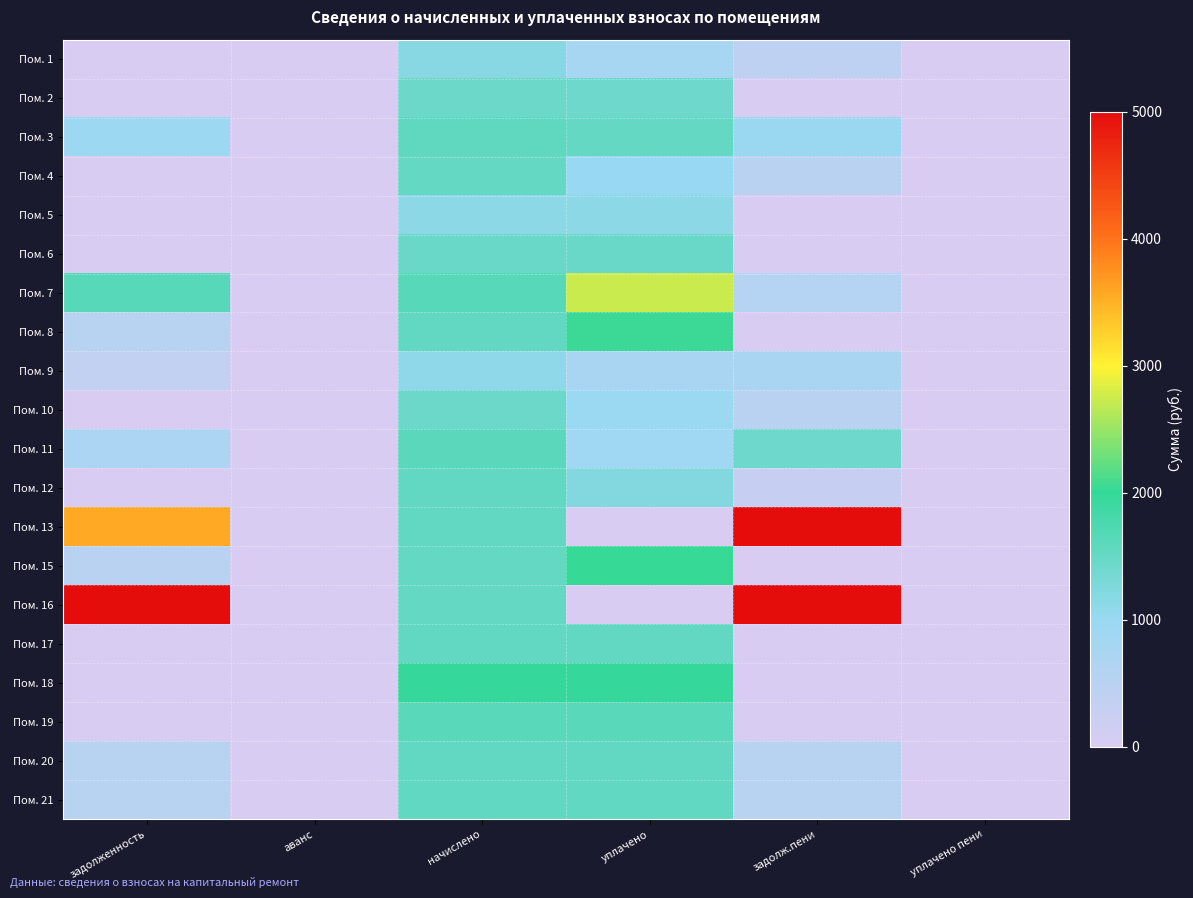

Rank the series at задолженность from highest to lowest value.

Пом. 16, Пом. 13, Пом. 7, Пом. 3, Пом. 11, Пом. 21, Пом. 8, Пом. 20, Пом. 15, Пом. 9, Пом. 1, Пом. 2, Пом. 4, Пом. 5, Пом. 6, Пом. 10, Пом. 12, Пом. 17, Пом. 18, Пом. 19